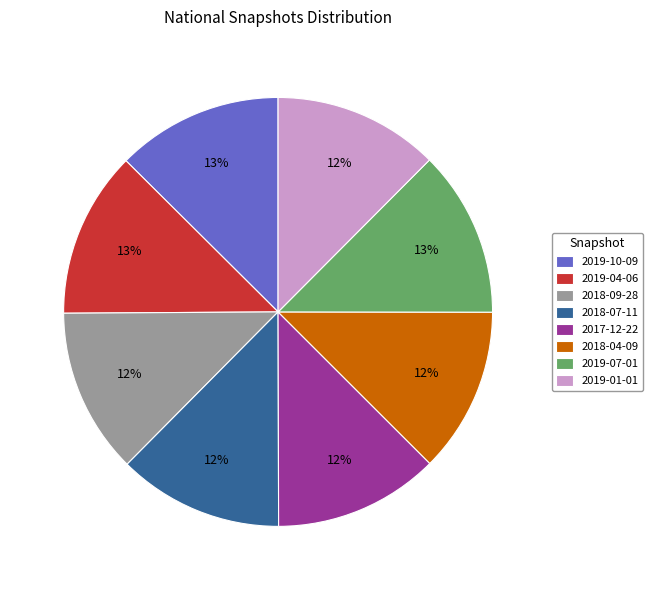

The 2018-09-28 slice represents 21% of the pie. True or false?

False